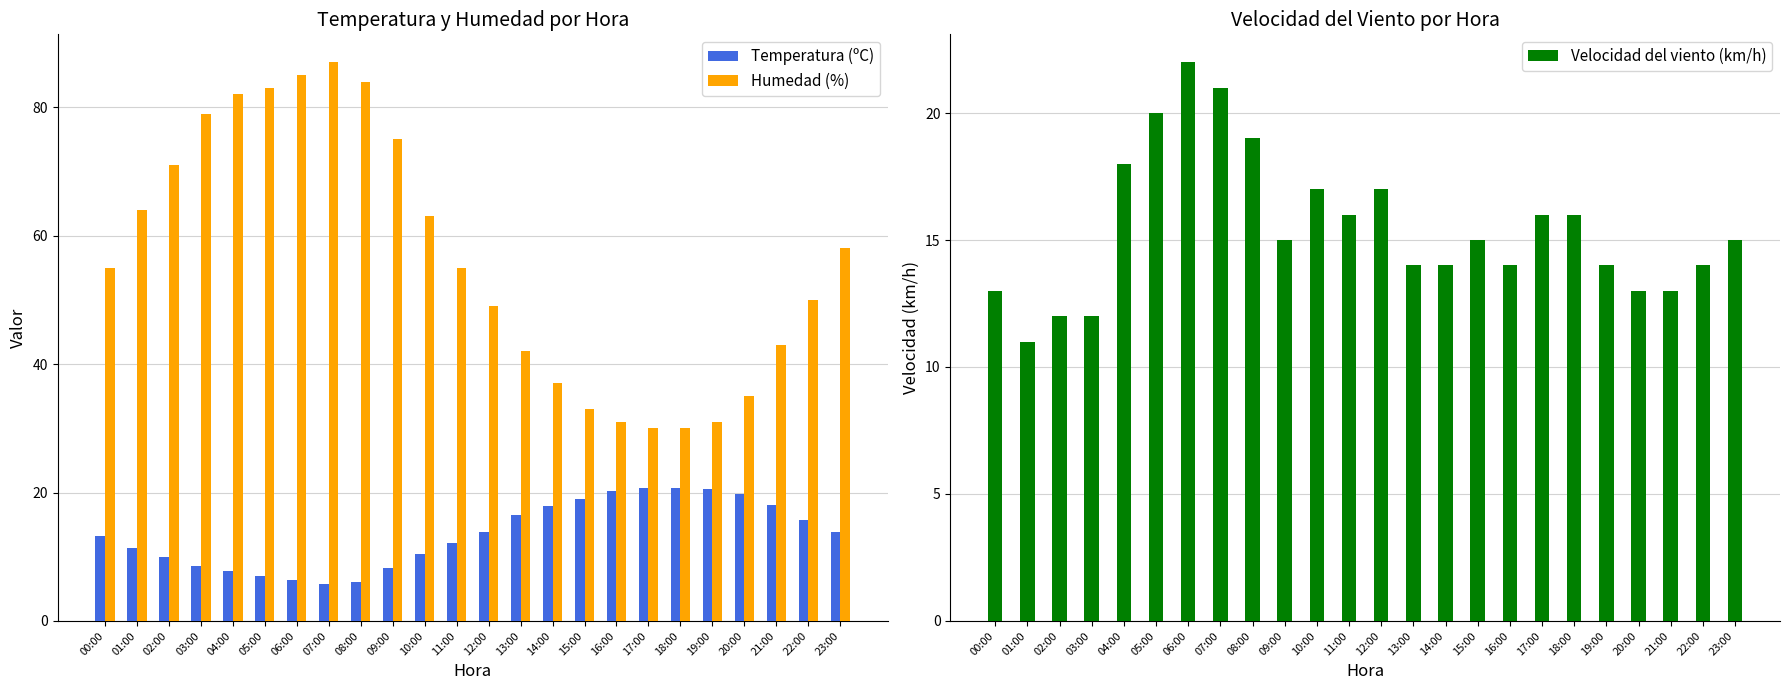

The Temperatura (ºC) series shows 35.7 at 17:00. True or false?

False